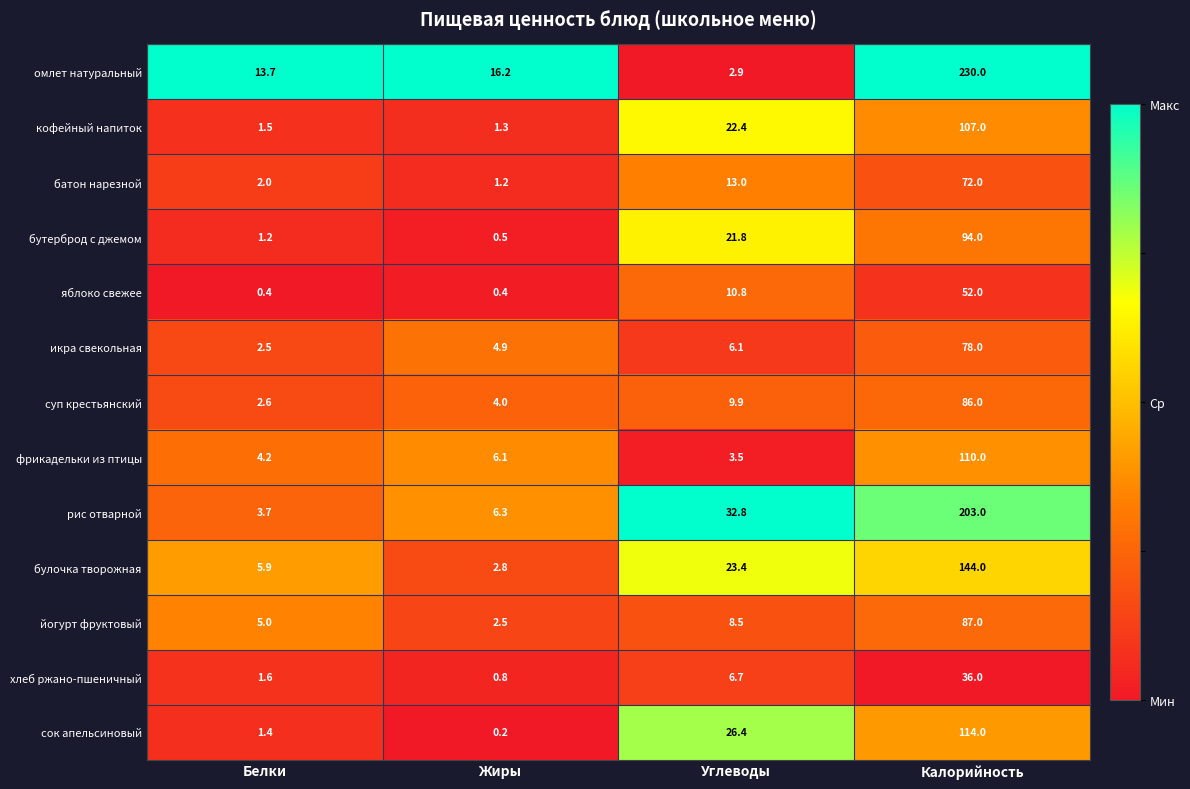

What is the difference between the омлет натуральный values at Калорийность and Жиры?

213.8